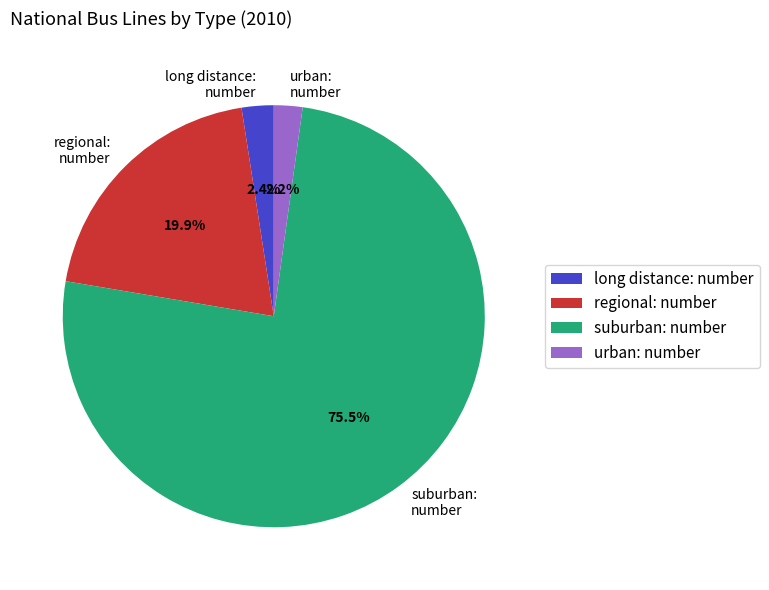

To the nearest percent, what is the difference between the largest and smallest slice percentages?

73%